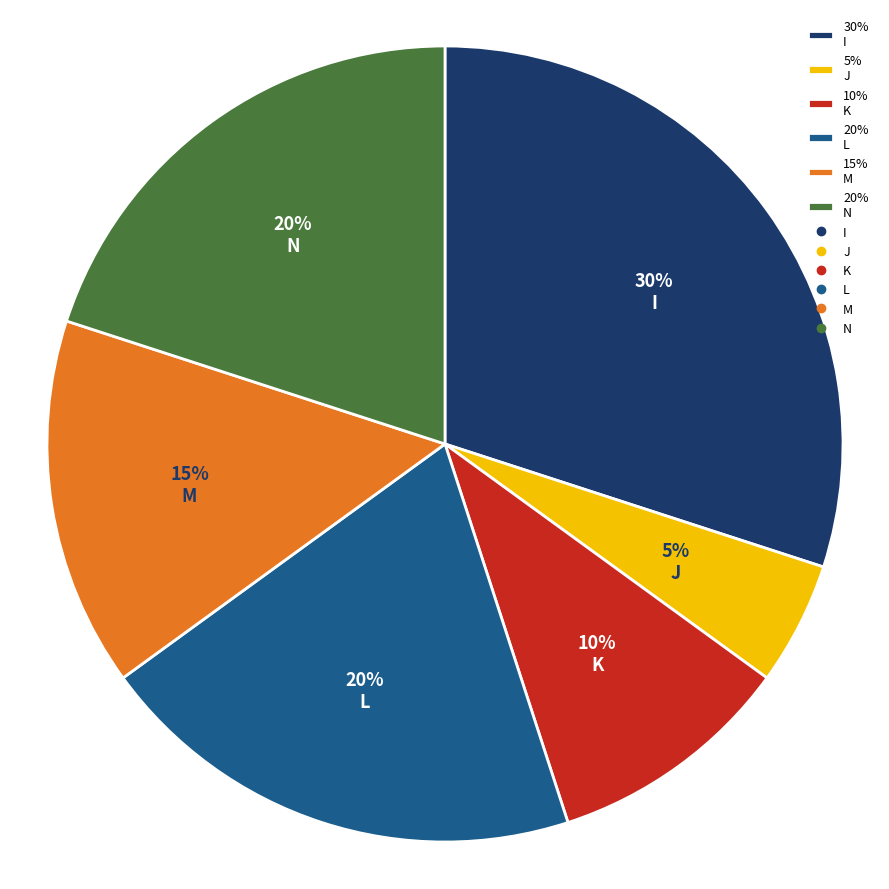

Which slice is the smallest?

5% J